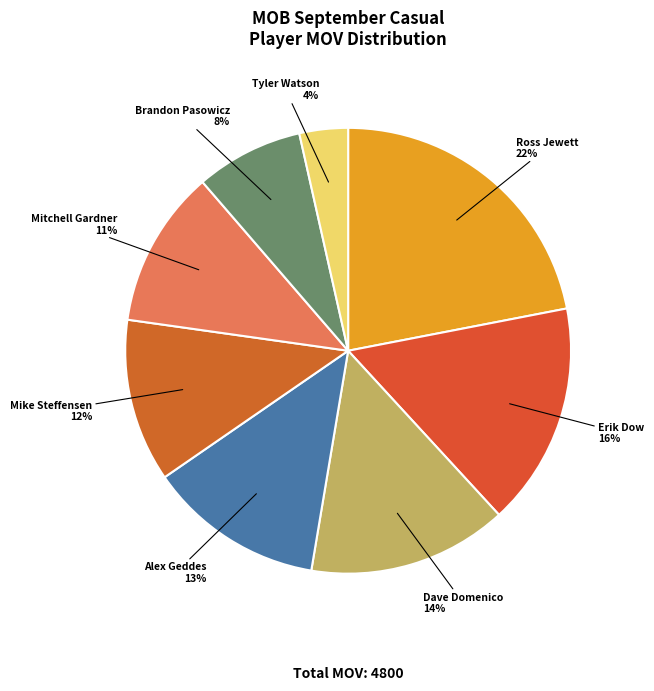

To the nearest percent, what portion does Mike Steffensen represent?

12%